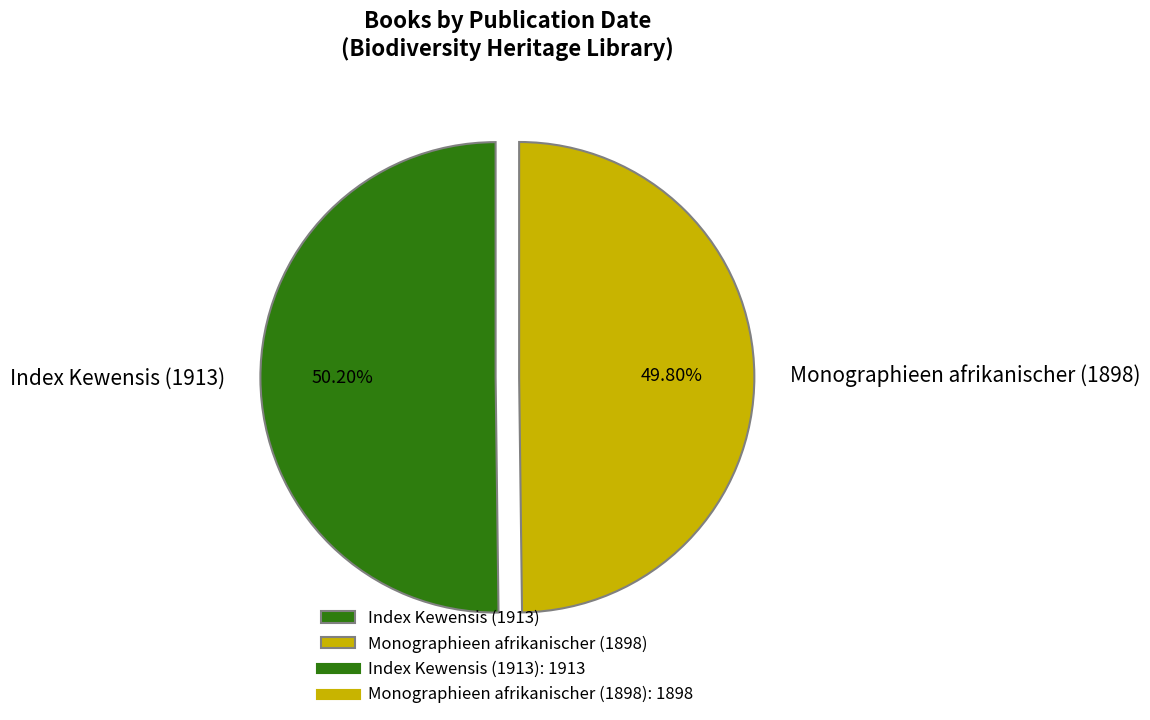

Is there any slice that represents more than half of the pie?

Yes